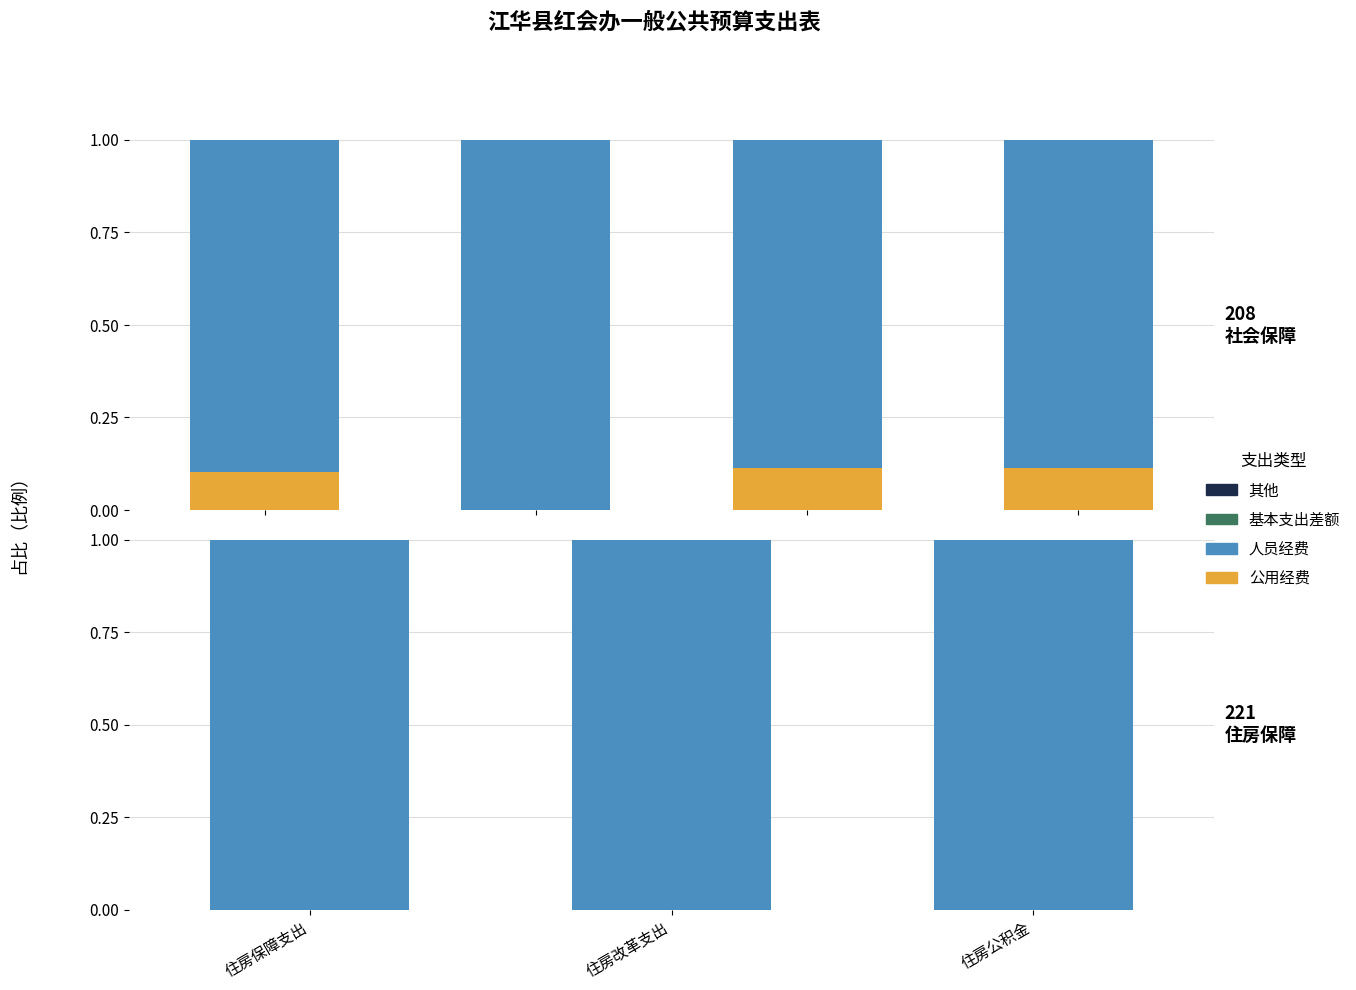

At which label is 人员经费 closest to 1?

住房保障支出